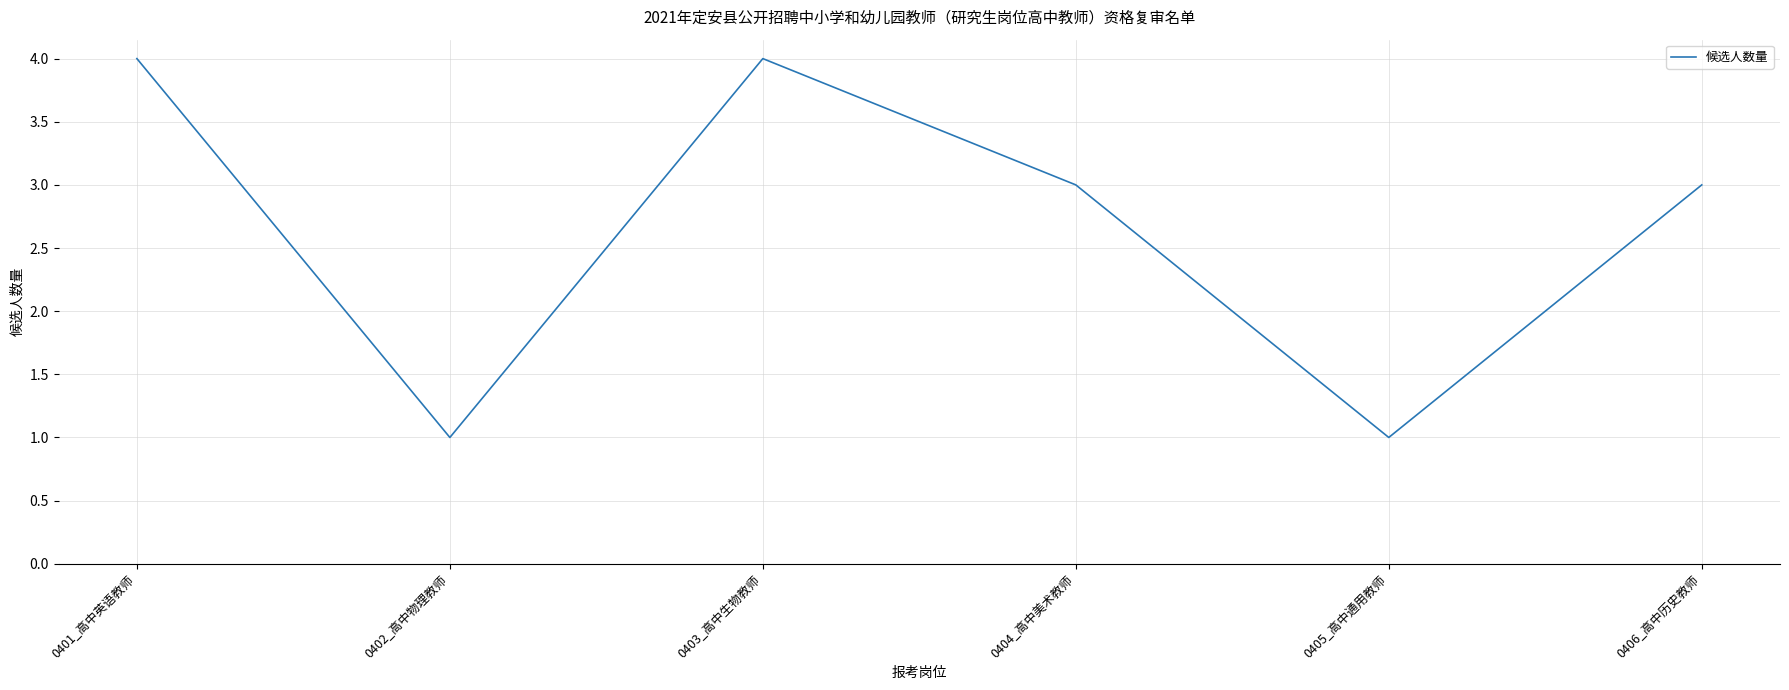

Where does the data first go above 3?

0401_高中英语教师